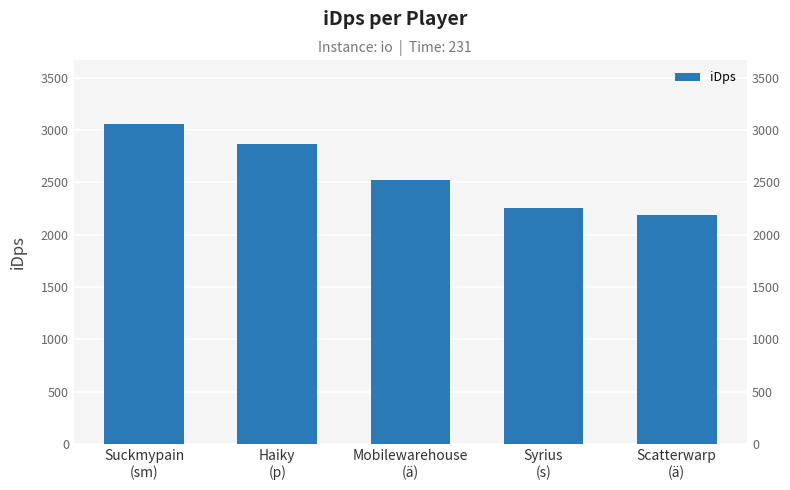

What is the value of the 4th bar from the left?

2255.4